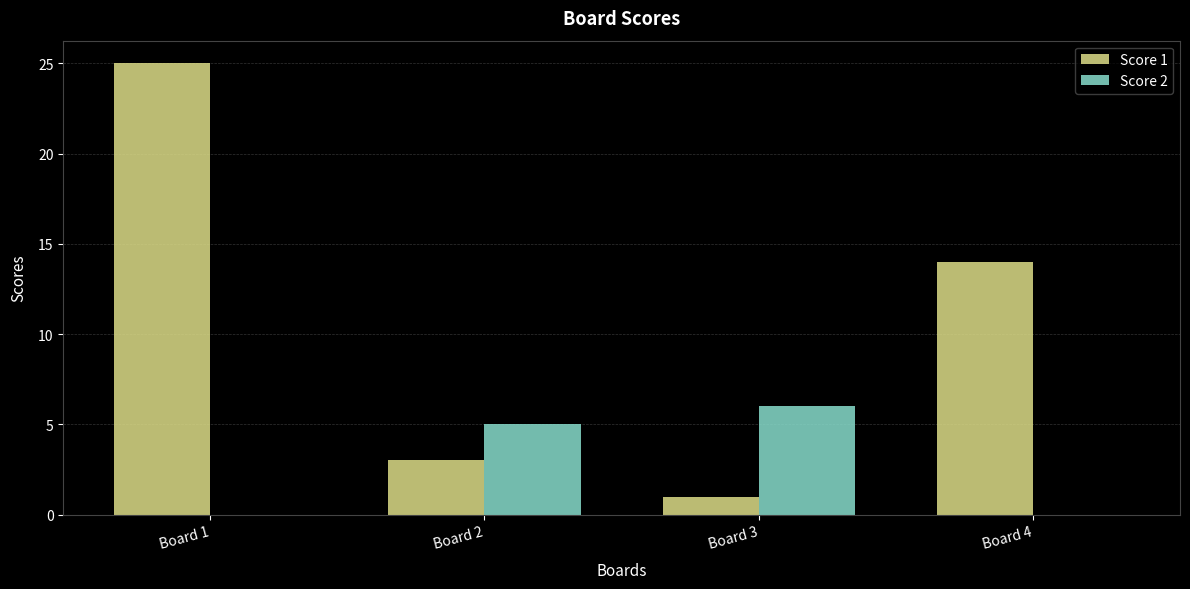

Is it true that Score 1 equals 25 at Board 1?

True